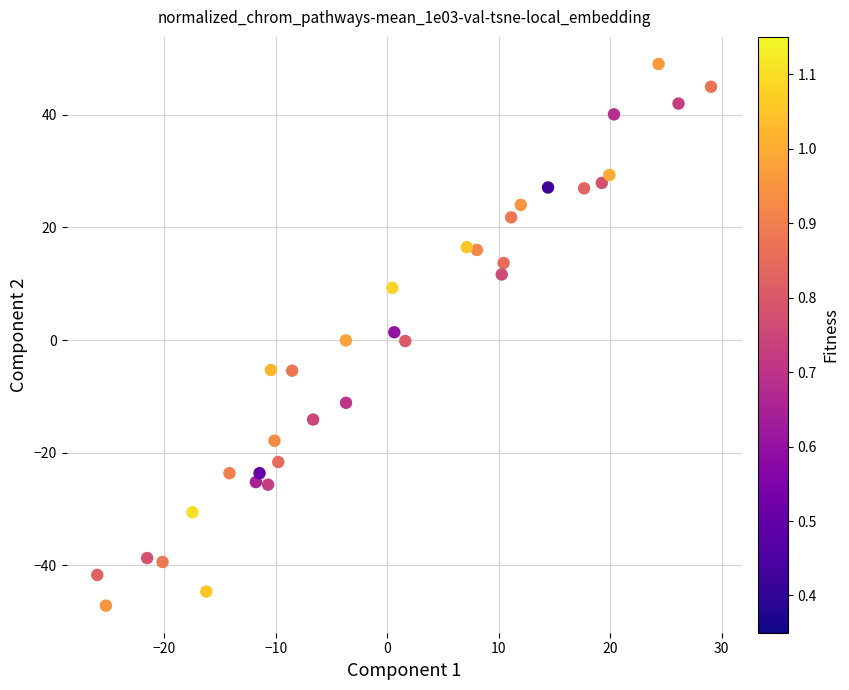

What is the range of Y values (max minus min)?

96.2